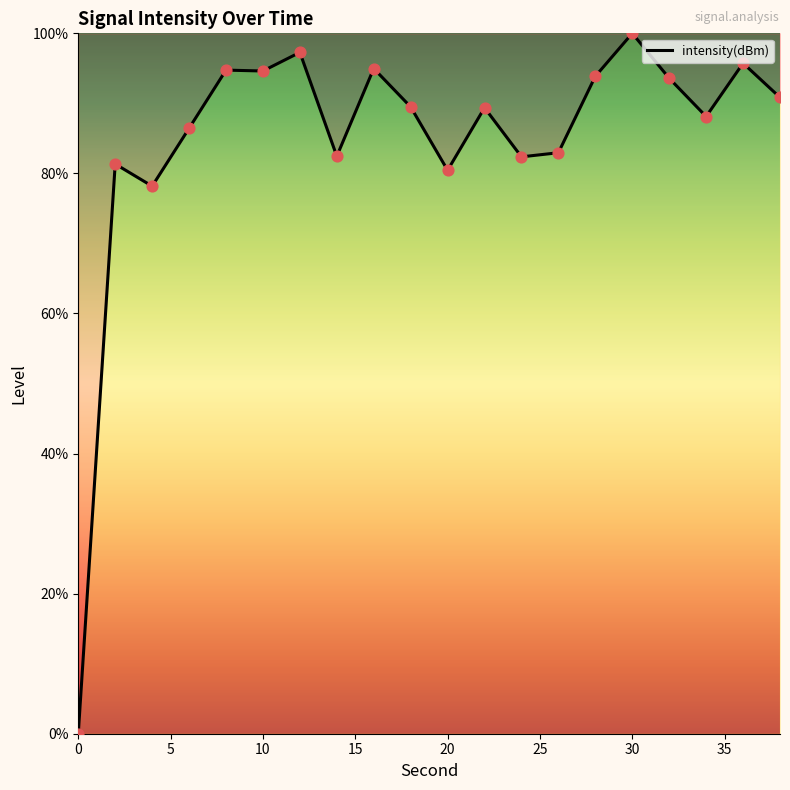

What is the greatest value displayed?

100.0